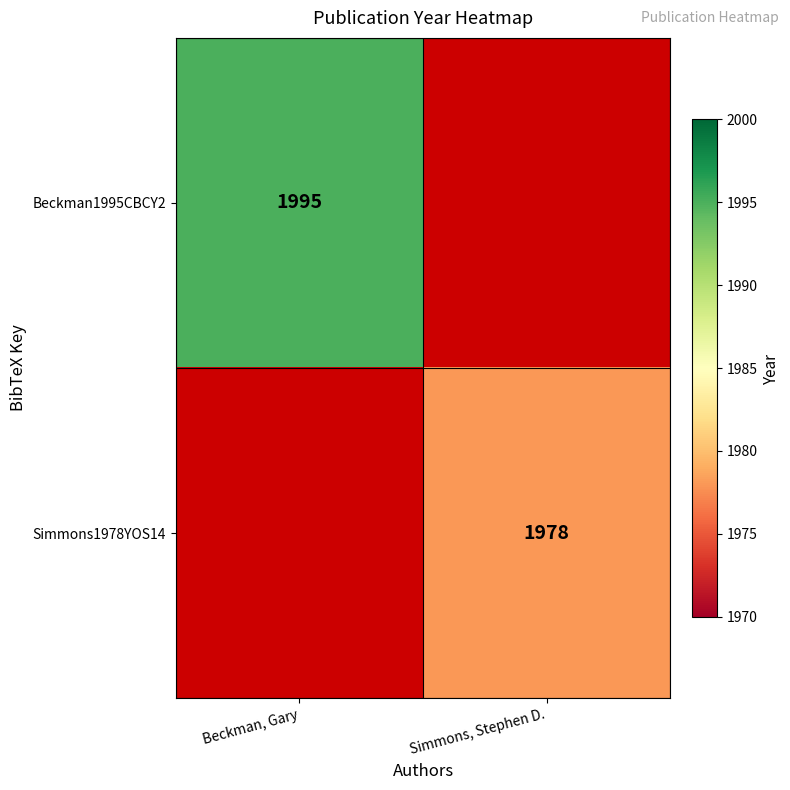

Which label corresponds to the largest value in the chart?

Beckman, Gary